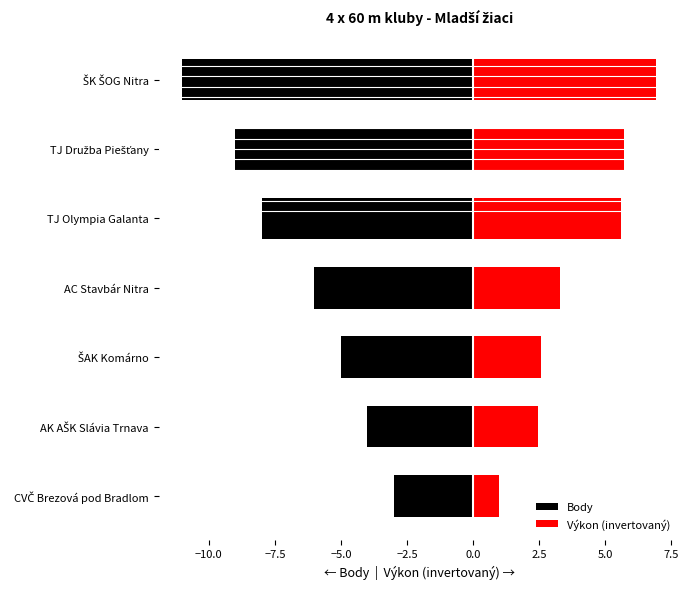

The Body series shows -8.3 at AC Stavbár Nitra. True or false?

False